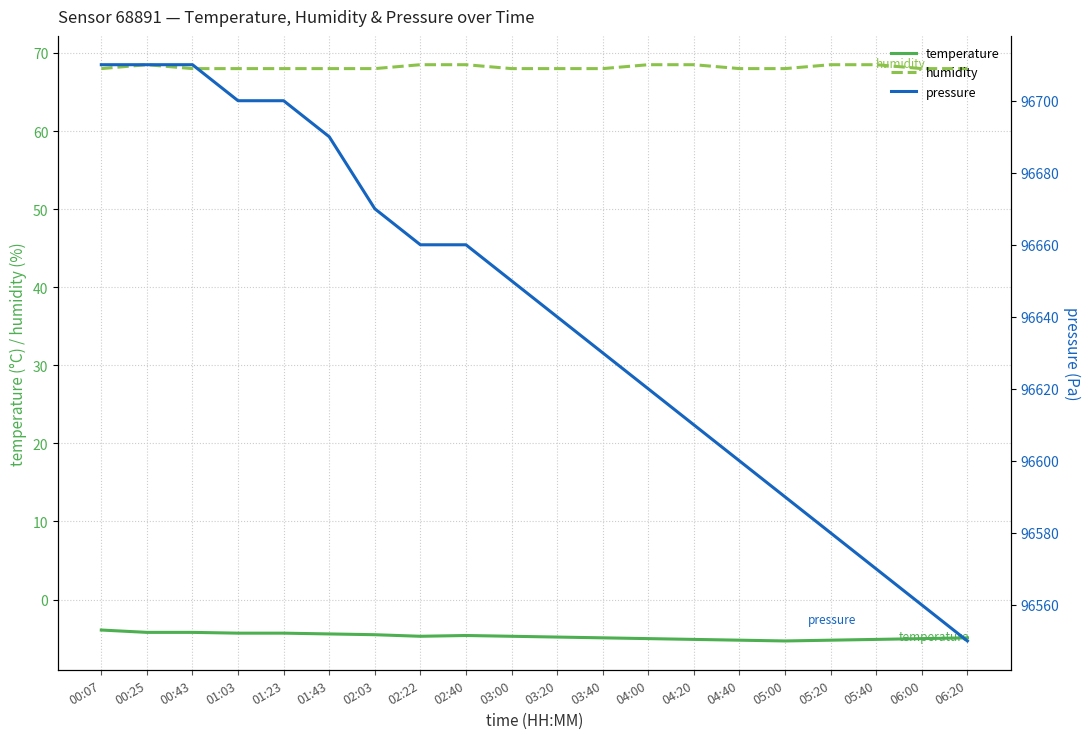

What are all the series names shown in the legend?

temperature, humidity, pressure